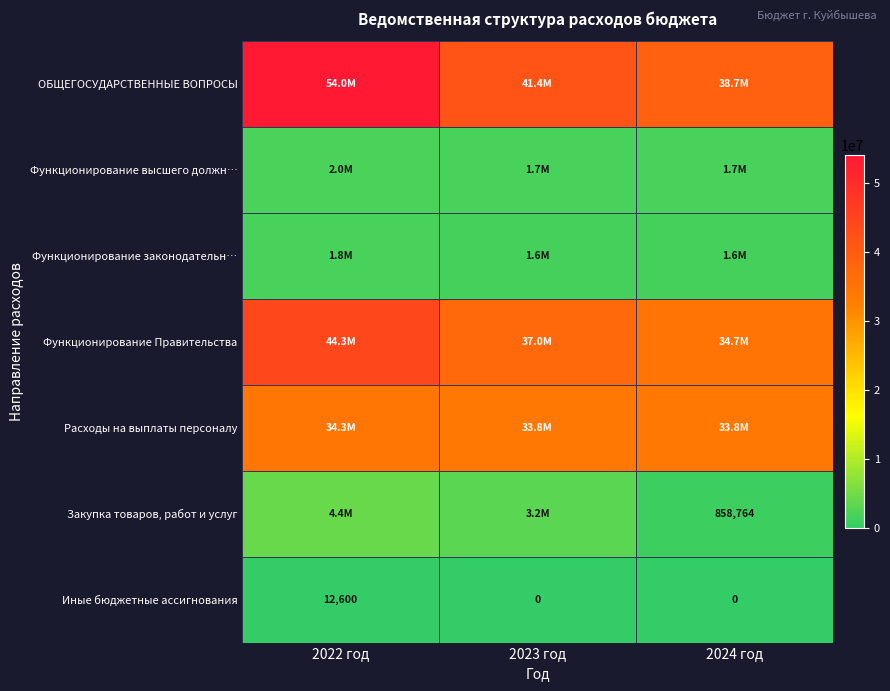

The ОБЩЕГОСУДАРСТВЕННЫЕ ВОПРОСЫ series shows 72451117.5 at 2022 год. True or false?

False